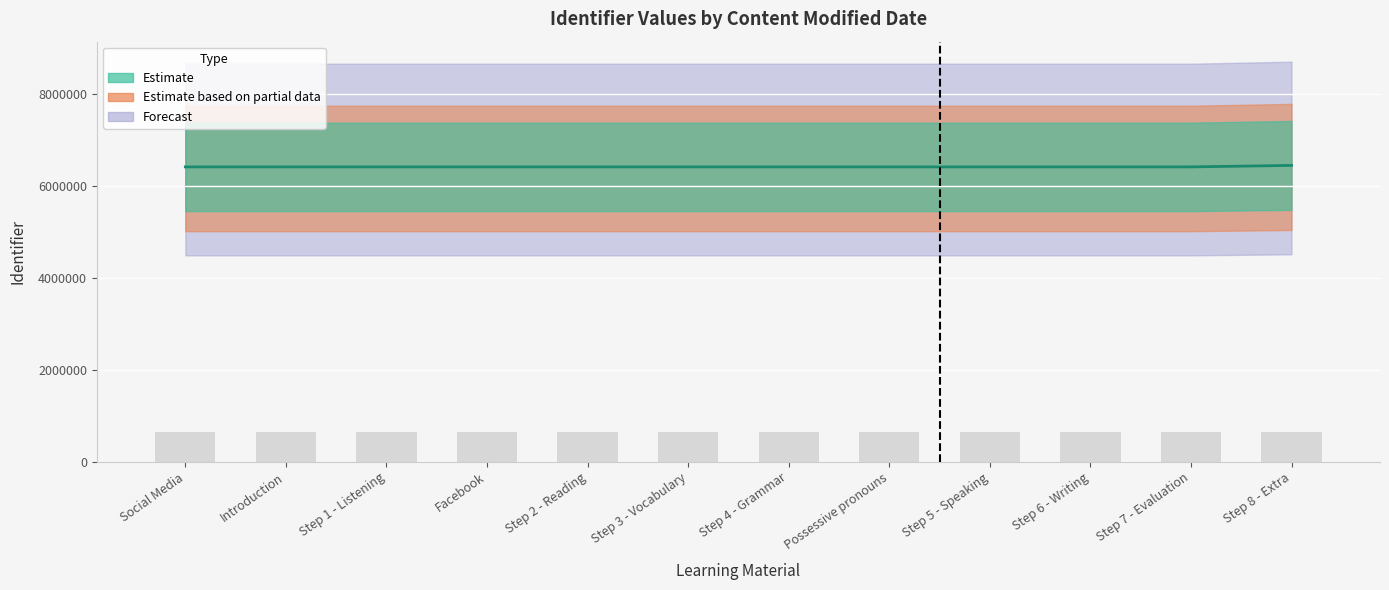

Rank the categories by value from lowest to highest.

Social Media, Introduction, Step 1 - Listening, Facebook, Step 2 - Reading, Step 3 - Vocabulary, Step 4 - Grammar, Possessive pronouns, Step 5 - Speaking, Step 6 - Writing, Step 7 - Evaluation, Step 8 - Extra